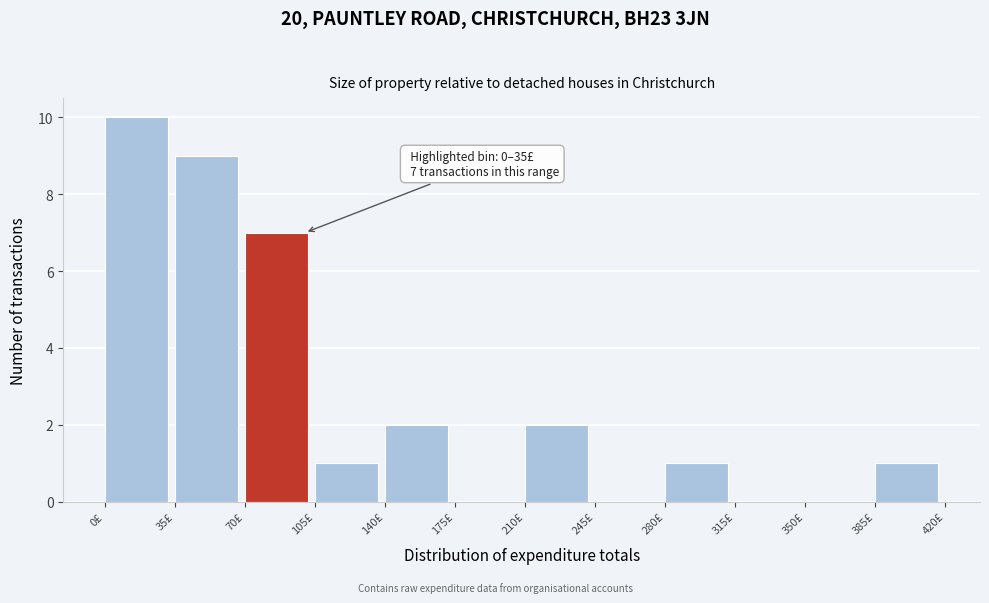

Which range on the x-axis has the tallest bar?

0 to 35